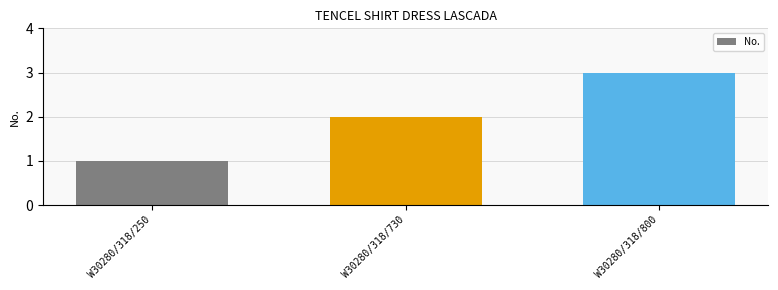

Rank the categories by value from lowest to highest.

W30280/318/250, W30280/318/730, W30280/318/800